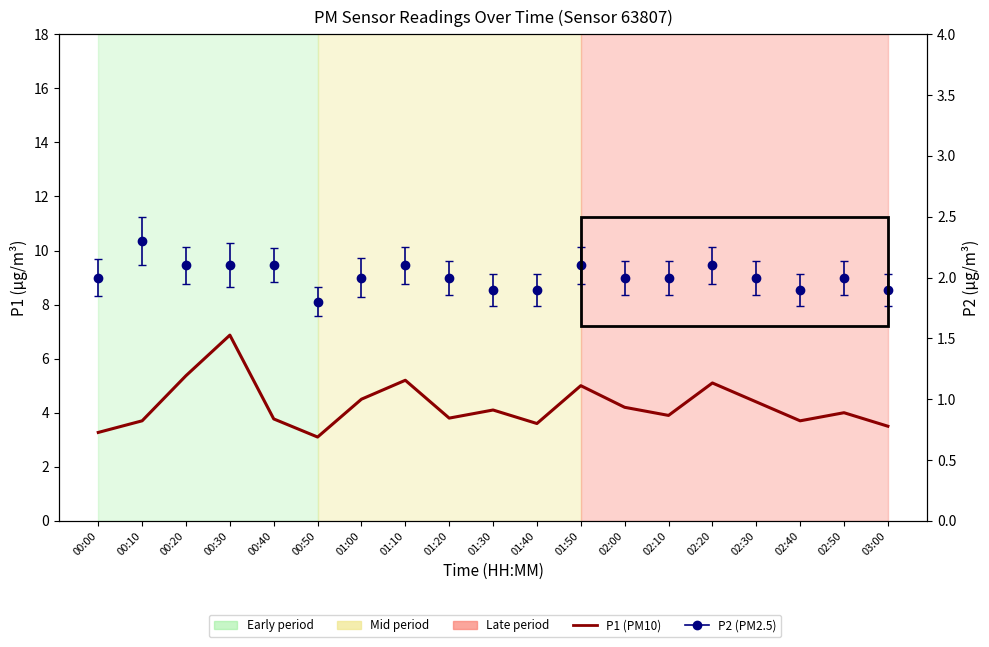

Where does the data first go above 4?

00:20